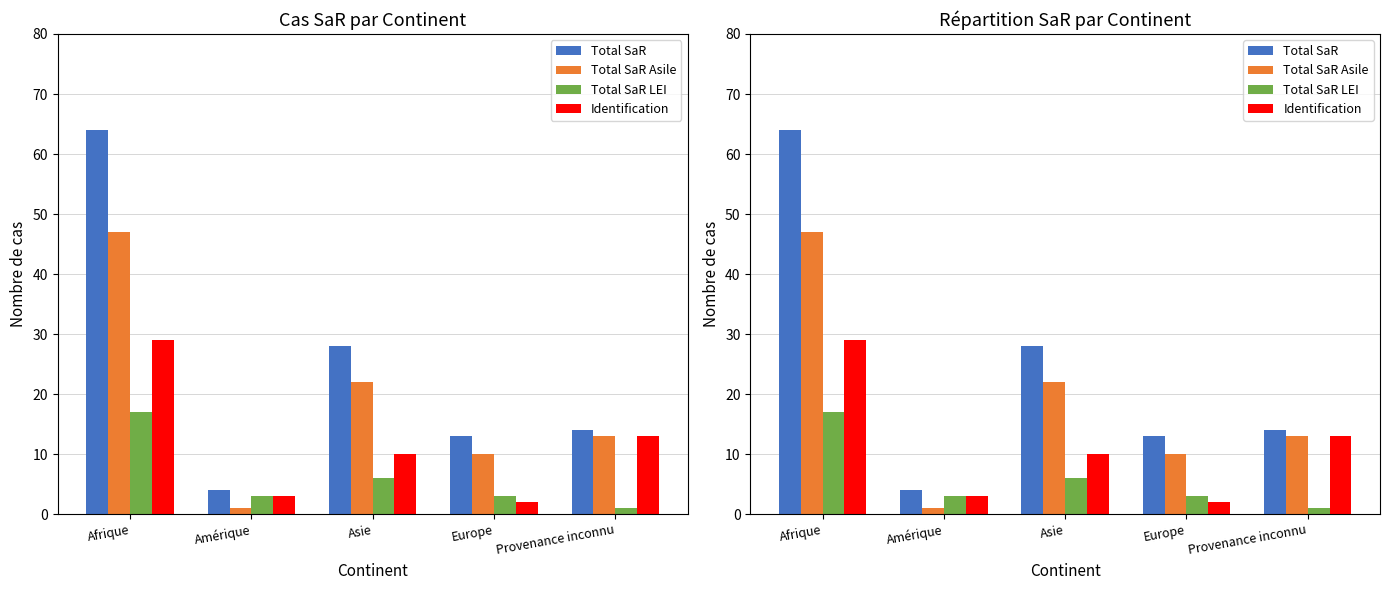

How many groups of bars are there?

5